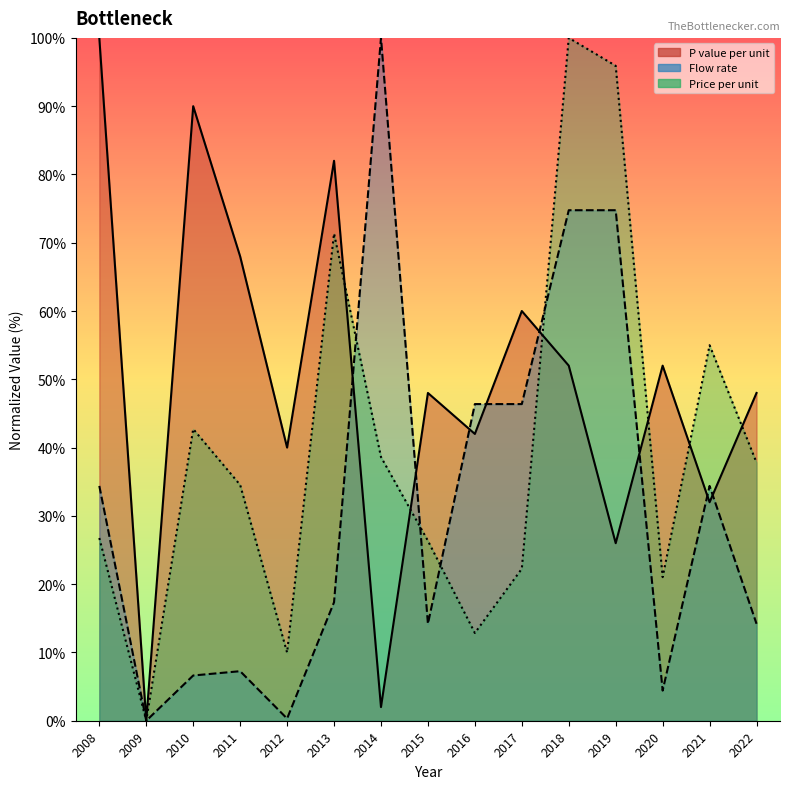

In Price_per_u, how many points are lower than both neighbors (excluding endpoints)?

4